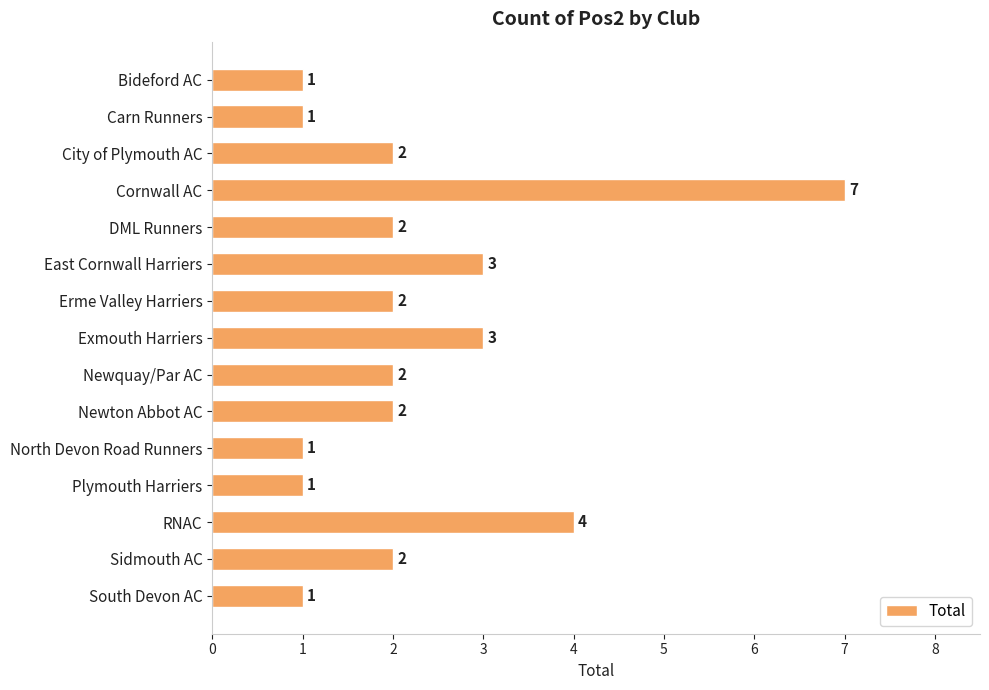

What is the sum of all values?

34